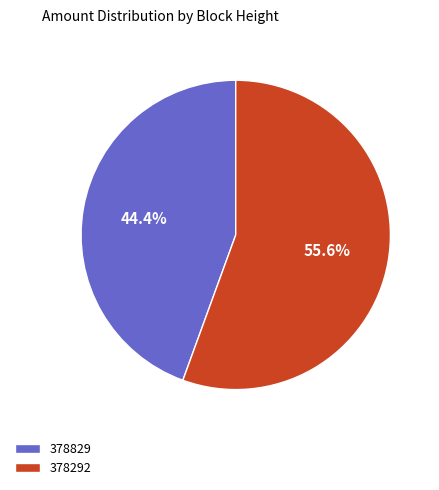

To the nearest percent, what percentage of the pie is 378829?

44%